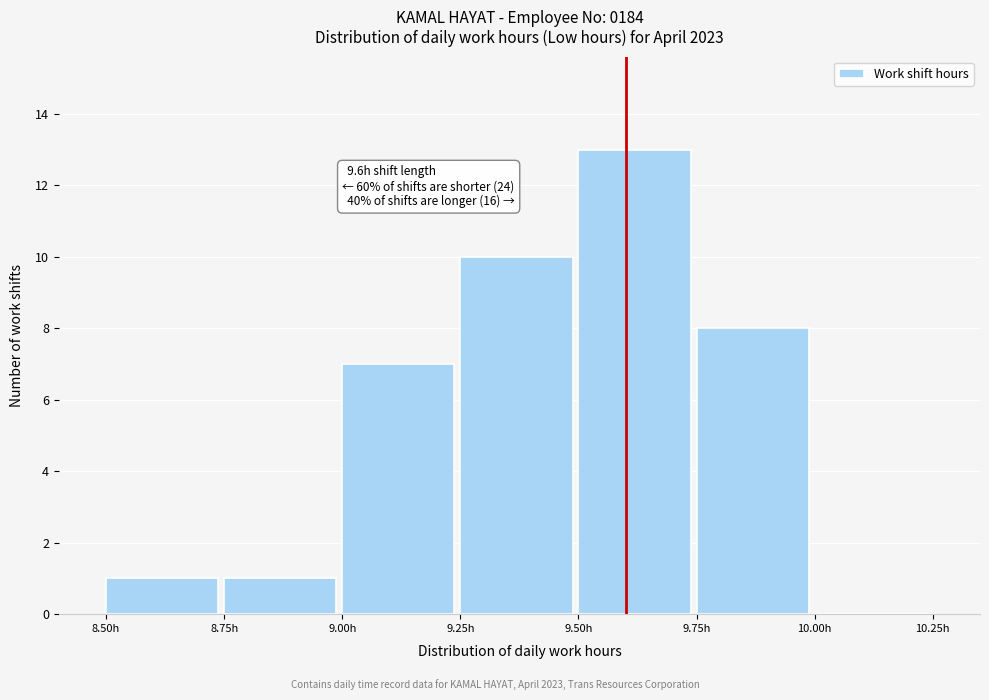

Over which range of the x-axis is the bar tallest?

9.50 to 9.75